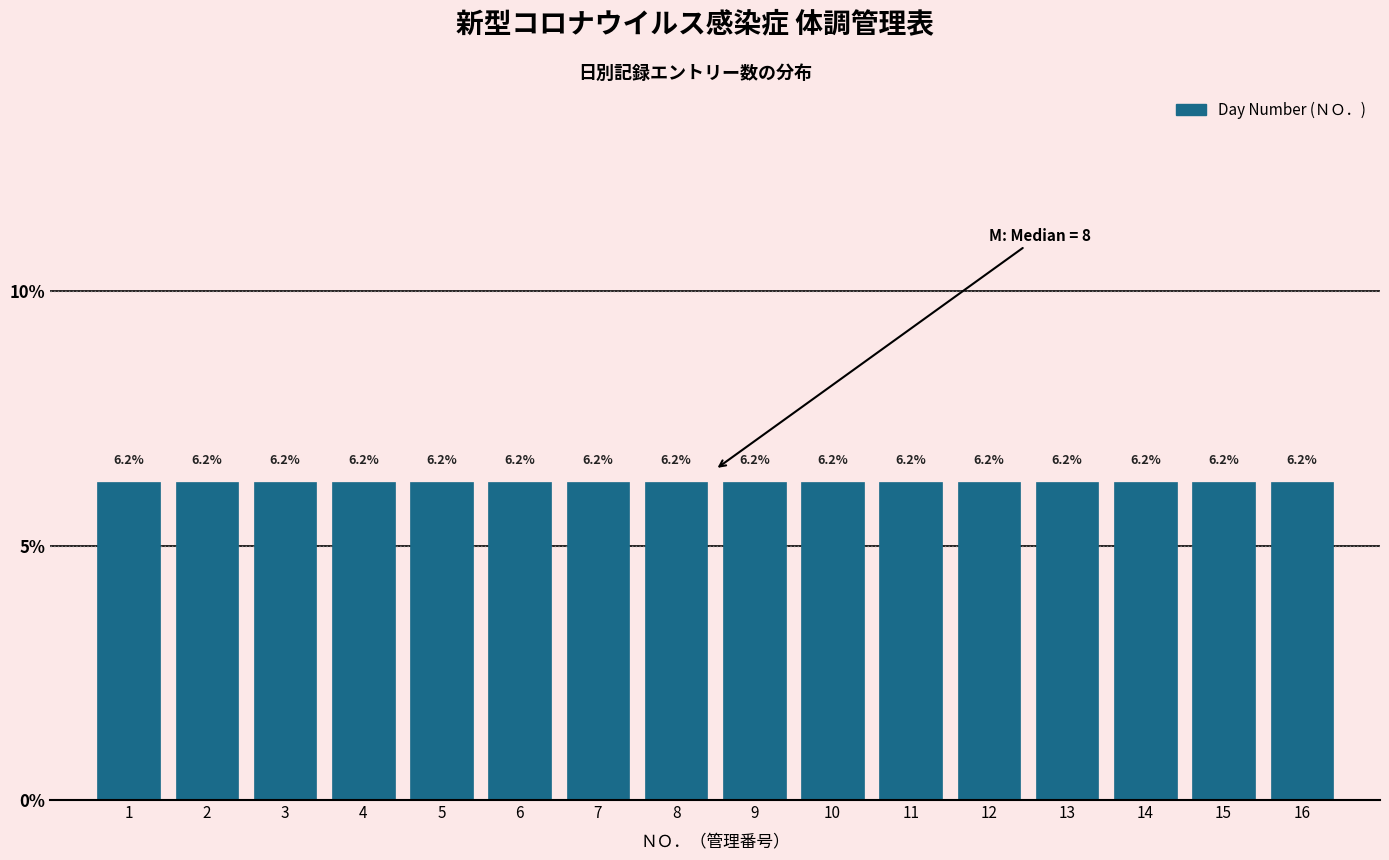

What is the height of the bar covering 5.5 to 6.5 on the x-axis?

6.2